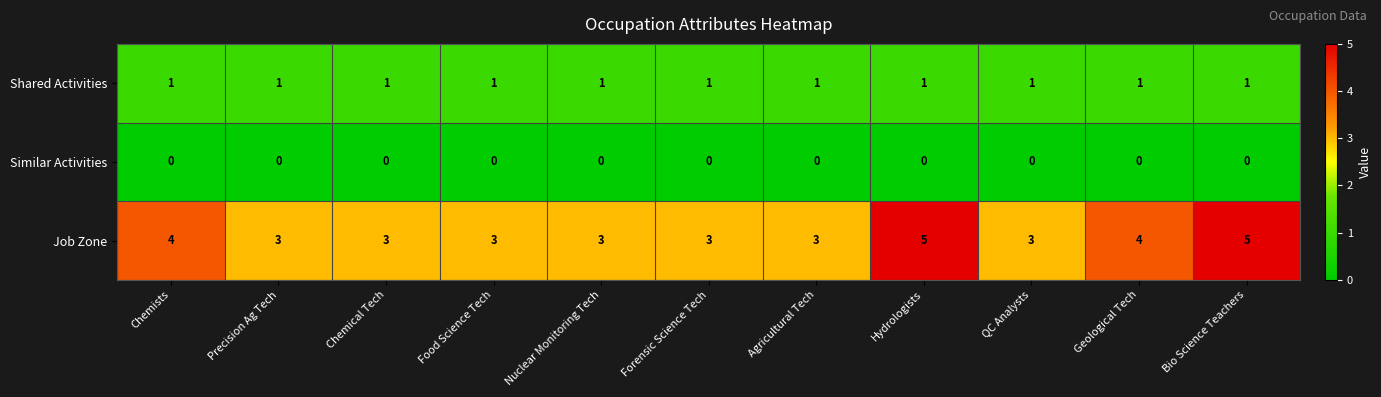

What is the sum of the Job Zone values at Hydrologists and Forensic Science Tech?

8